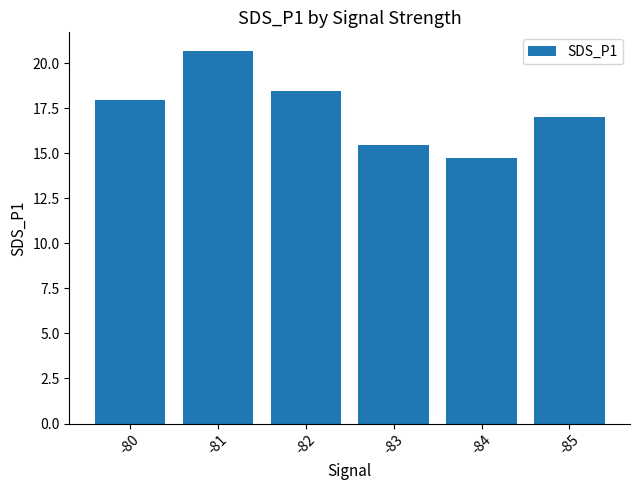

List the labels in order of value, smallest first.

-84, -83, -85, -80, -82, -81